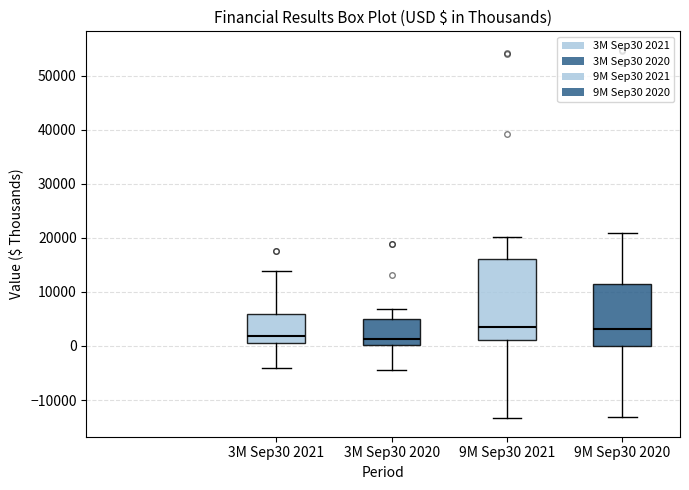

Reading left to right, read every box against the y-axis: the position of its median line, the range the box covers, and the ends of its whiskers. The values are not printed on the chart, so give them approximately, as read against the axis.

3M Sep30 2021: median 2000, box 1000 to 6000, whiskers -4000 to 14000
3M Sep30 2020: median 1000, box 0 to 5000, whiskers -5000 to 7000
9M Sep30 2021: median 4000, box 1000 to 16000, whiskers -13000 to 20000
9M Sep30 2020: median 3000, box 0 to 12000, whiskers -13000 to 21000